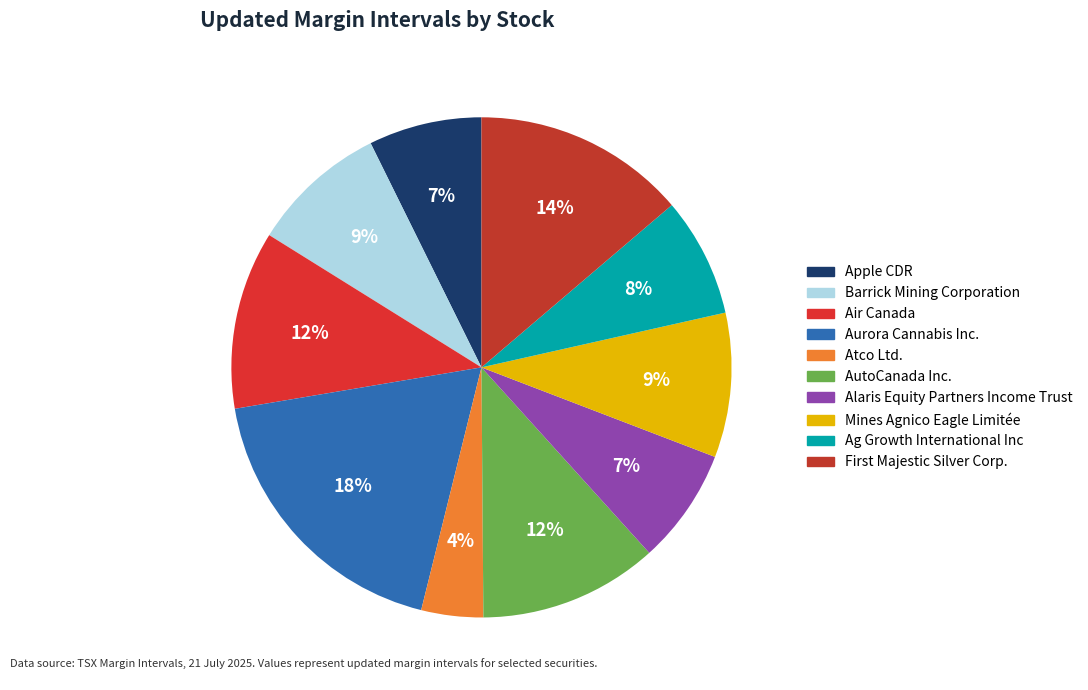

What is the largest slice in the pie chart?

Aurora Cannabis Inc.